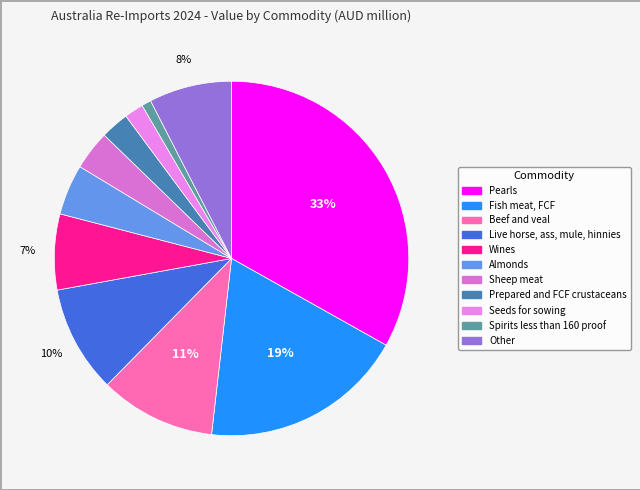

Which slice is the smallest?

Spirits less than 160 proof